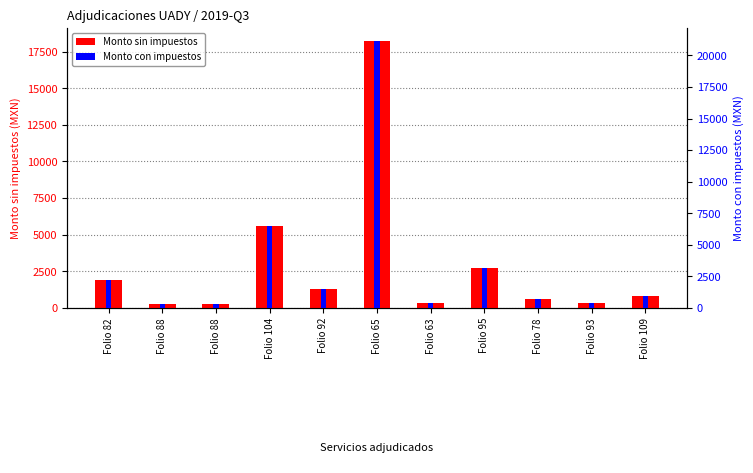

What are all the series names shown in the legend?

Monto sin impuestos, Monto con impuestos